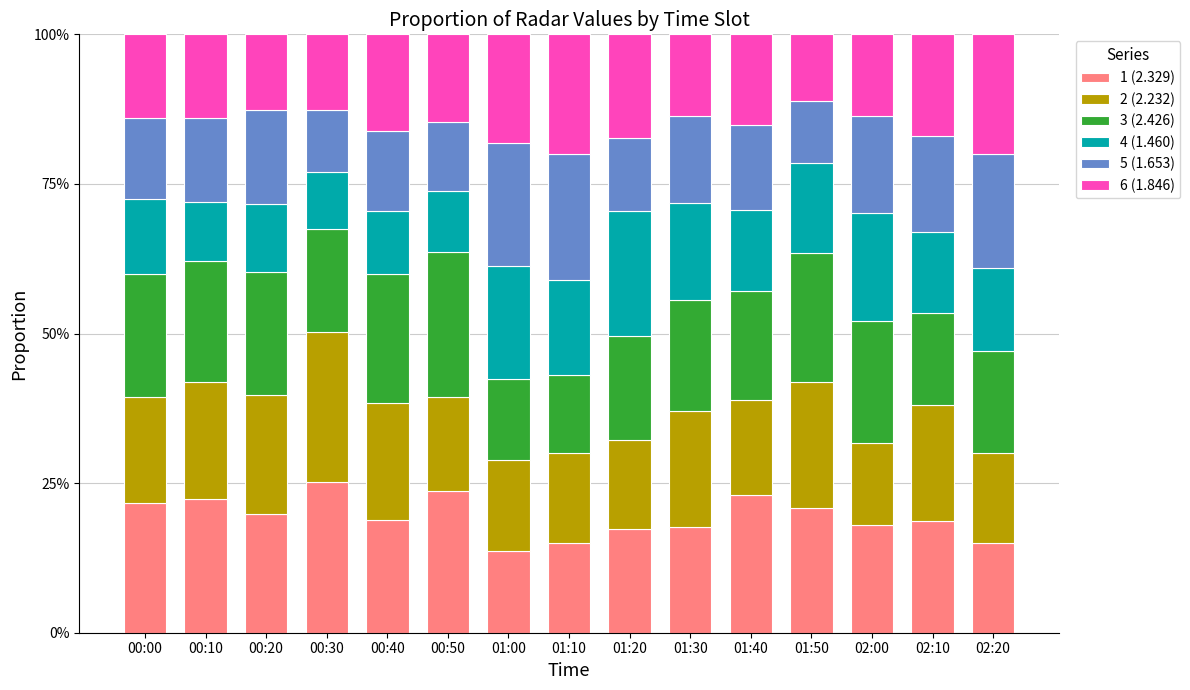

At how many categories does at least one series exceed 0?

15